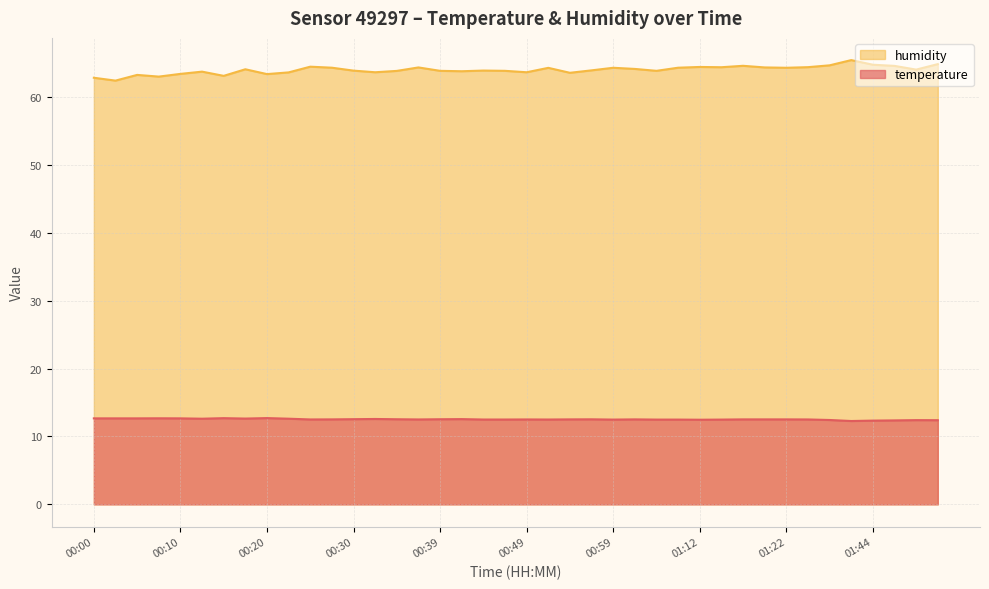

Which series changed the most between 00:44 and 00:59?

humidity